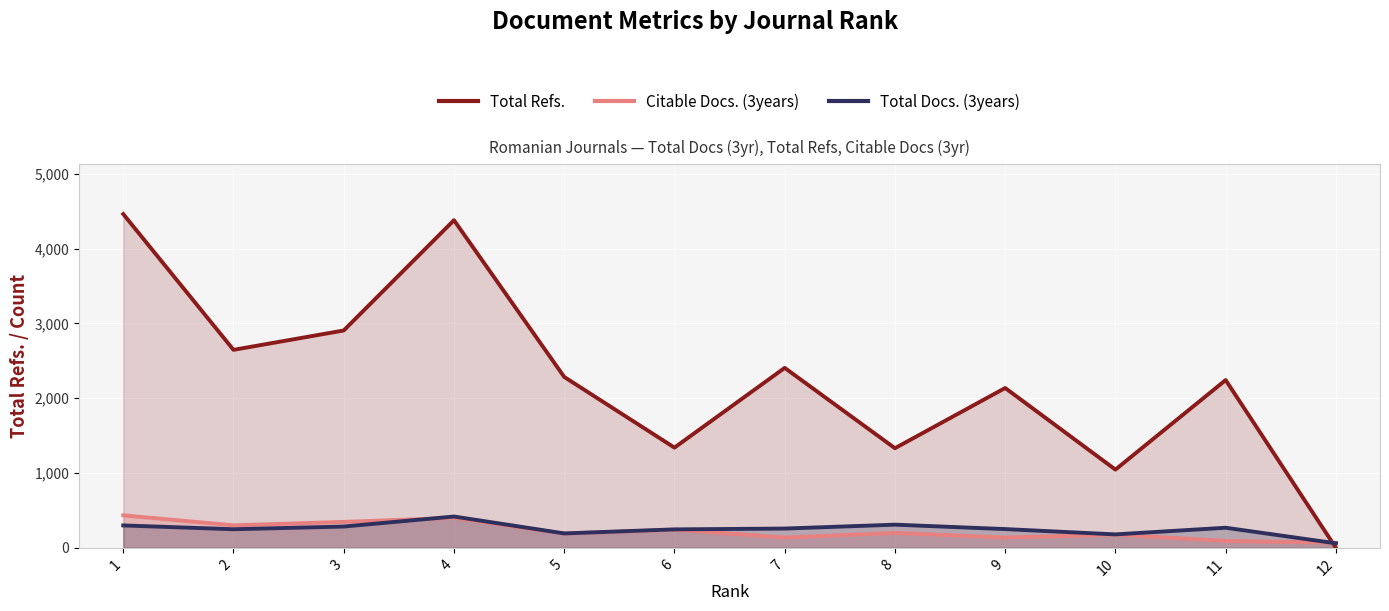

True or false: Total Refs. has a value of 1115 at 1.

False